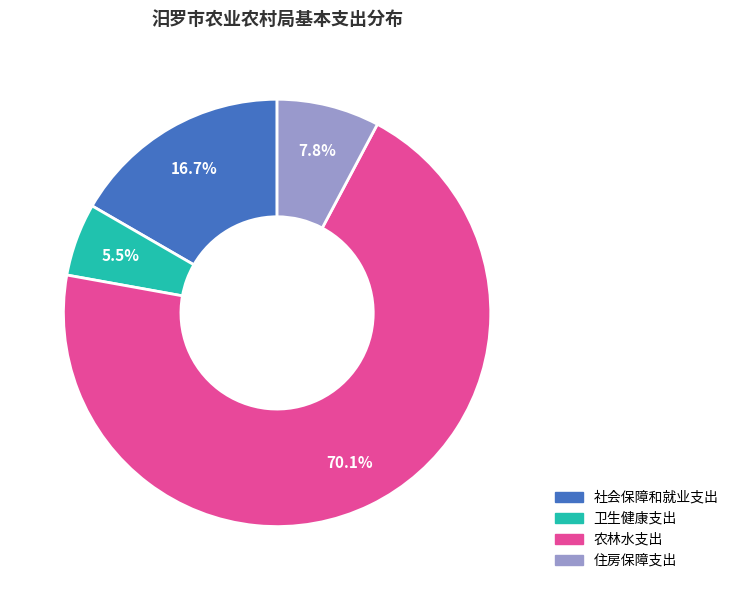

Rank the categories by value from lowest to highest.

卫生健康支出, 住房保障支出, 社会保障和就业支出, 农林水支出